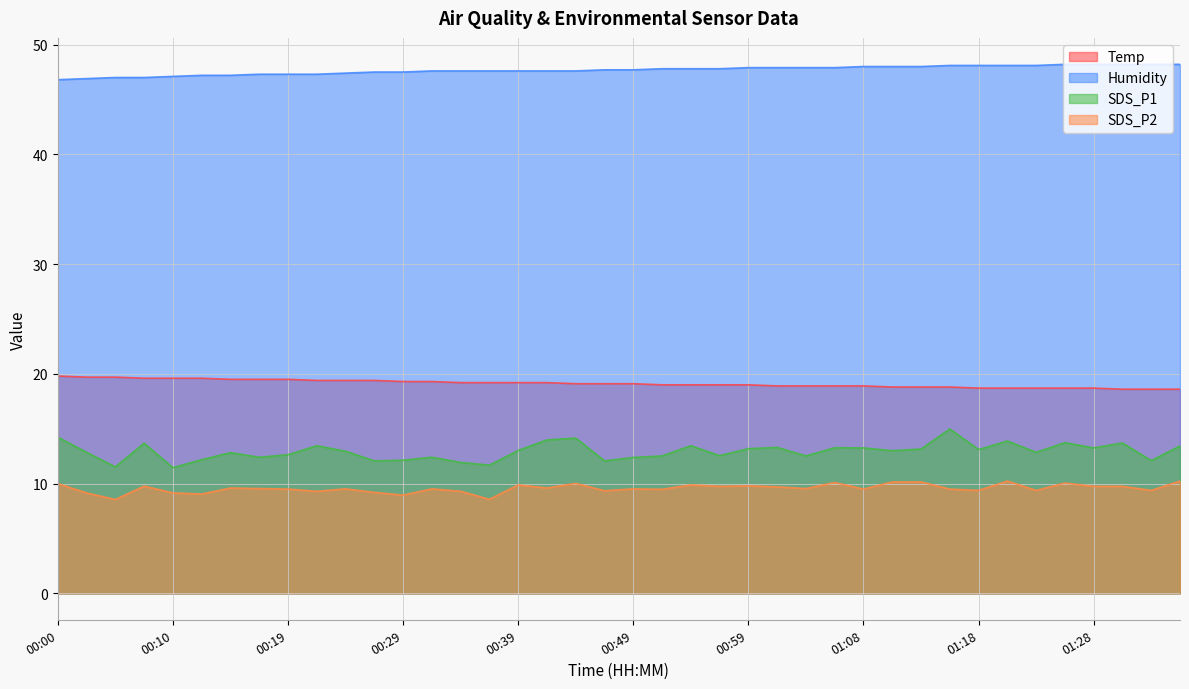

True or false: Temp has a value of 4.0 at 01:30.

False